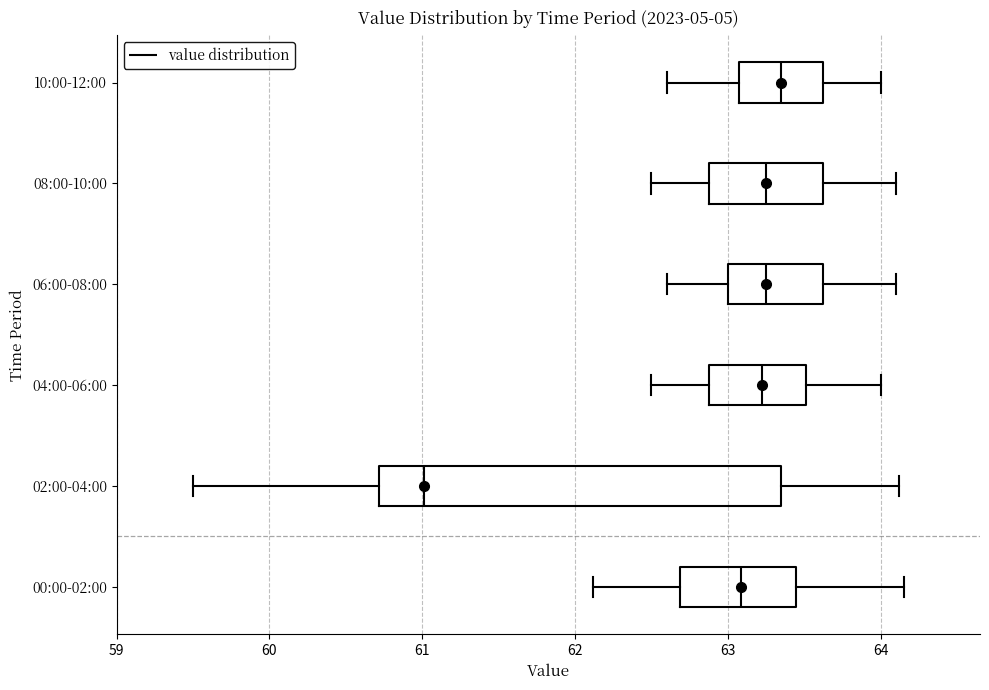

Comparing the boxes themselves (not the whiskers), which one is the widest?

02:00-04:00